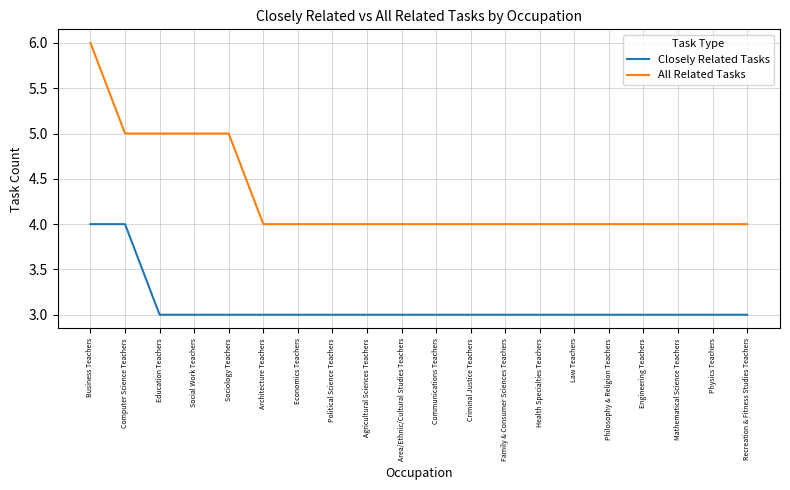

How many categories are shown in the chart?

20